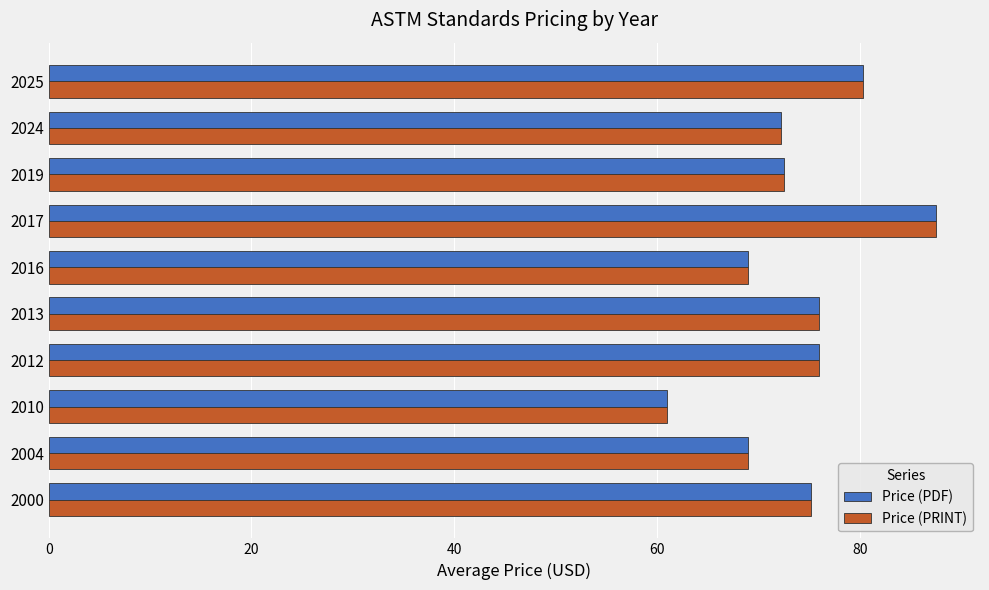

Is it true that Price (PRINT) equals 22.2 at 2016?

False